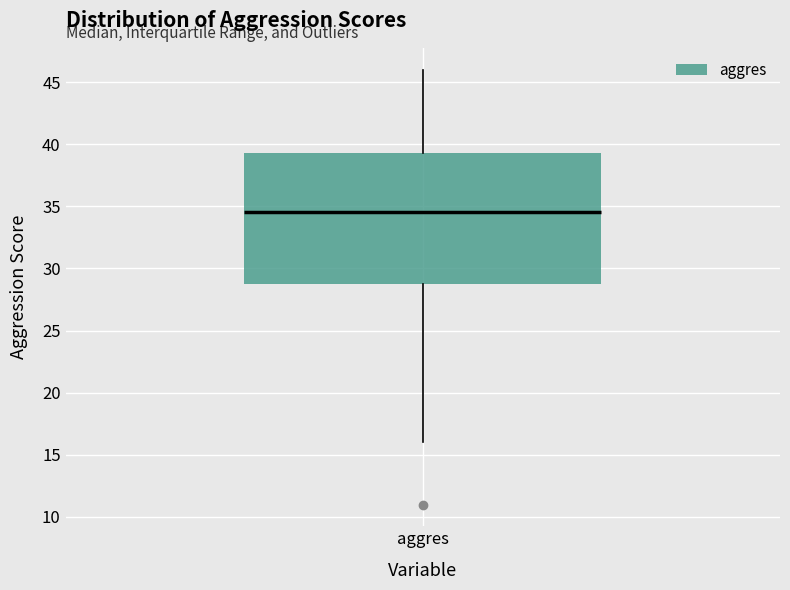

Read this box plot against the y-axis: the position of the median line, the range covered by the box, and the ends of both whiskers. The values are not printed on the chart, so give them approximately, as read against the axis.

median 34.5, box 29.0 to 39.5, whiskers 16.0 to 46.0